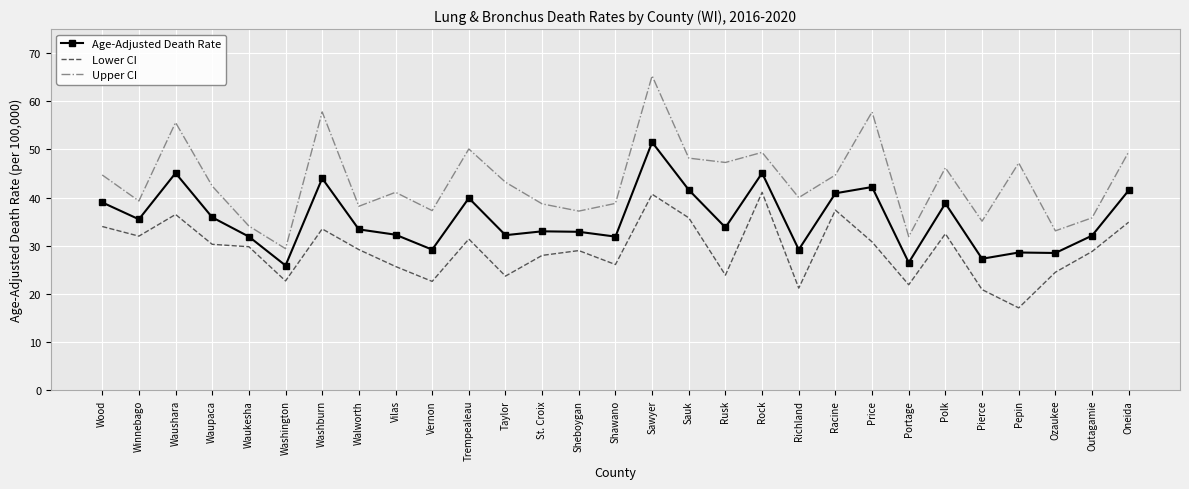

Which series has the widest spread of values?

Upper CI